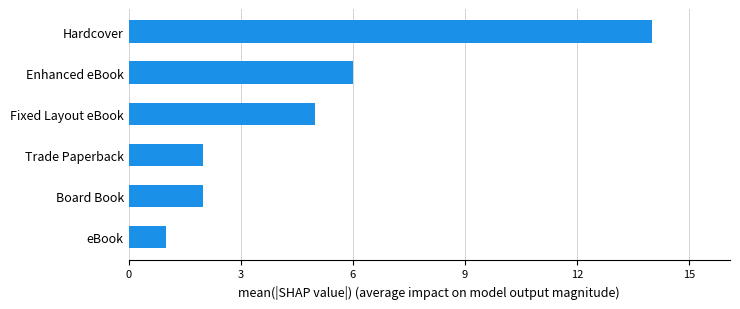

What is the maximum value shown in the chart?

14